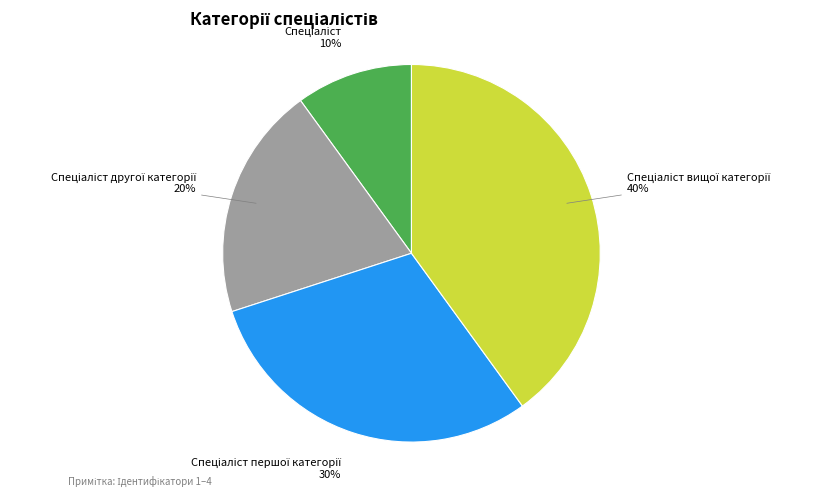

How many segments does this pie chart have?

4